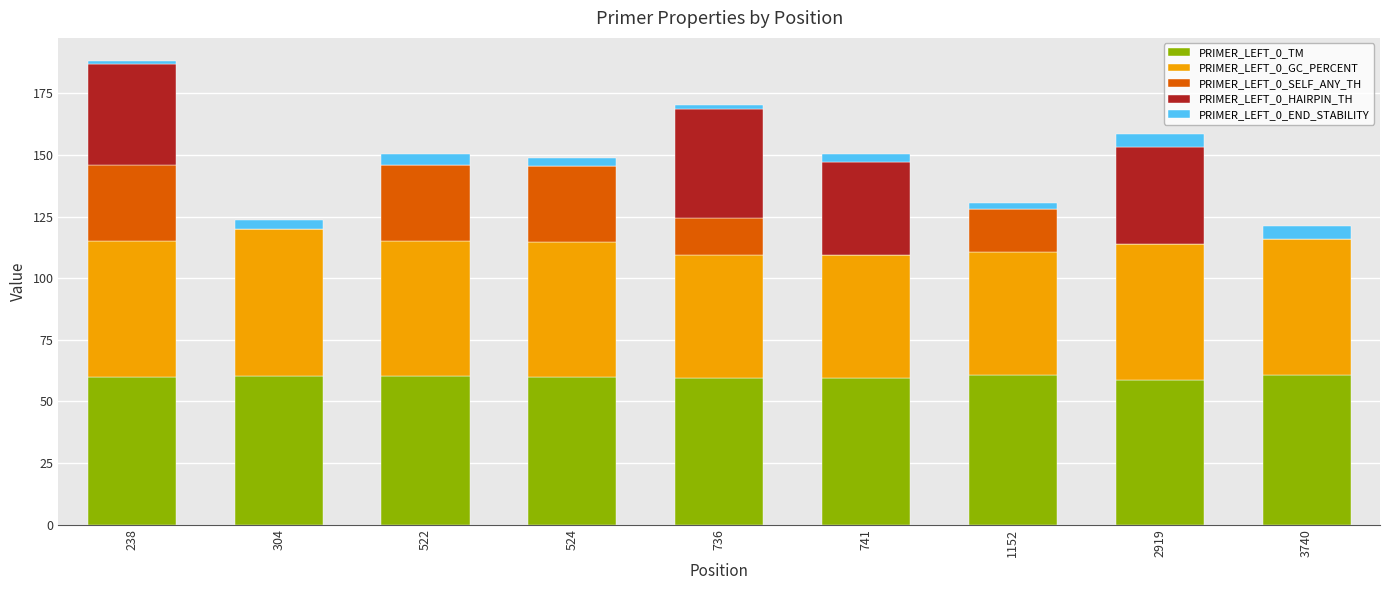

What is the total value across all series at 2919?

158.4